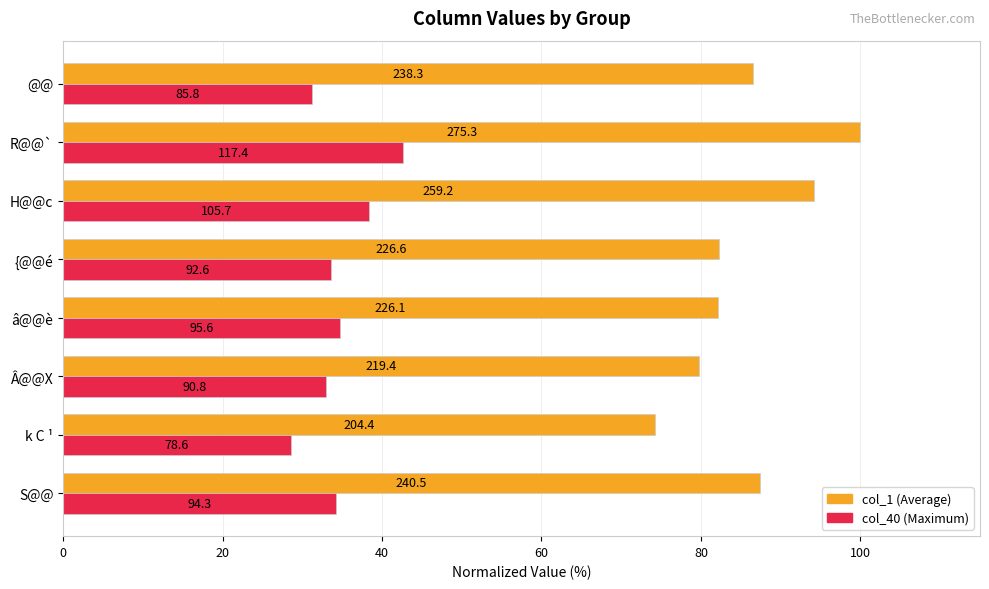

Reading right to left, what are all the values shown in this chart?

col_1 (avg): 86.6	100.0	94.2	82.3	82.1	79.7	74.2	87.4
col_40 (max): 31.2	42.6	38.4	33.6	34.7	33.0	28.6	34.3